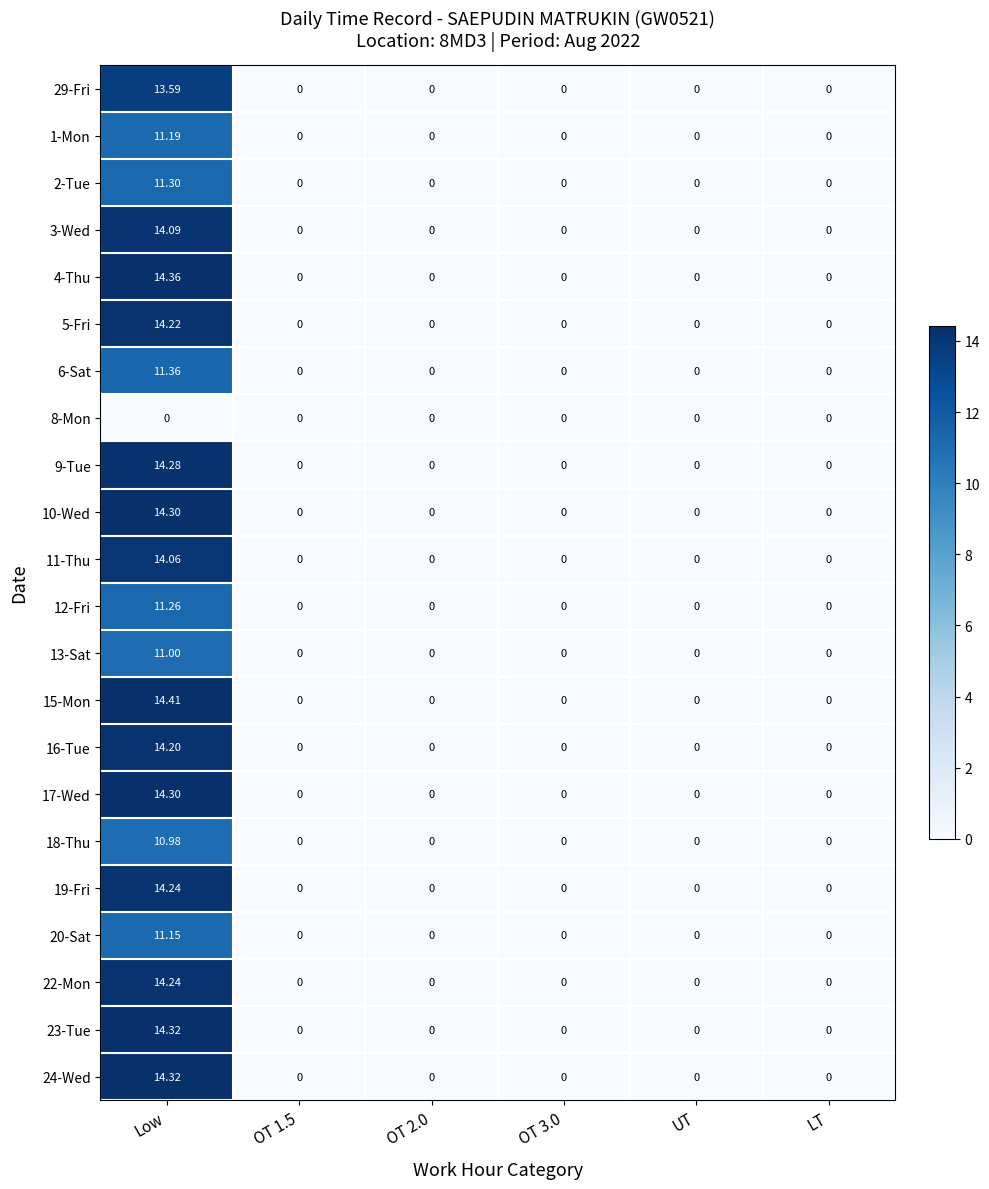

At which category does the chart reach its peak across all series?

Low